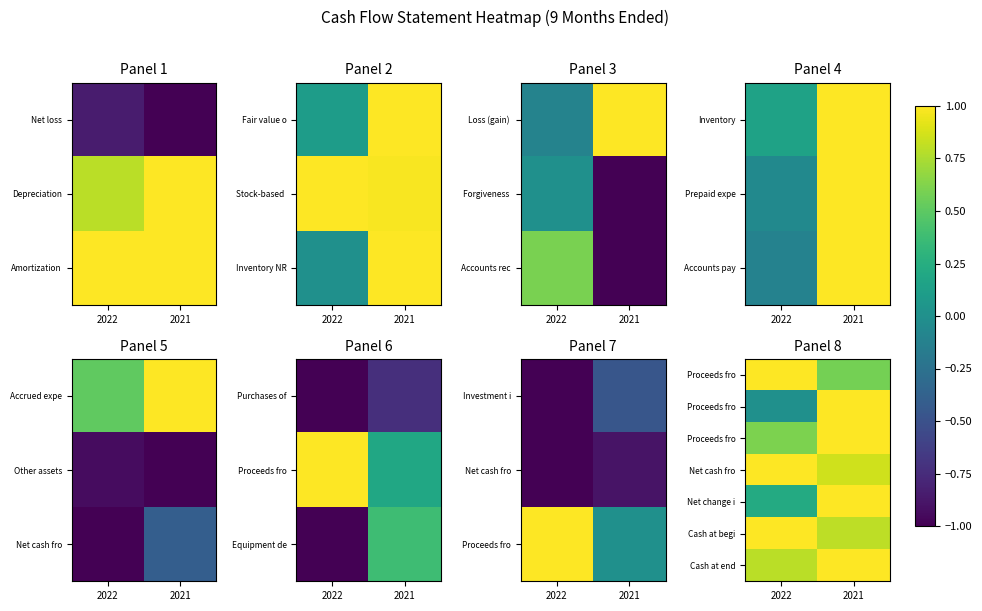

What is the total value across all series at 2021?

6.2